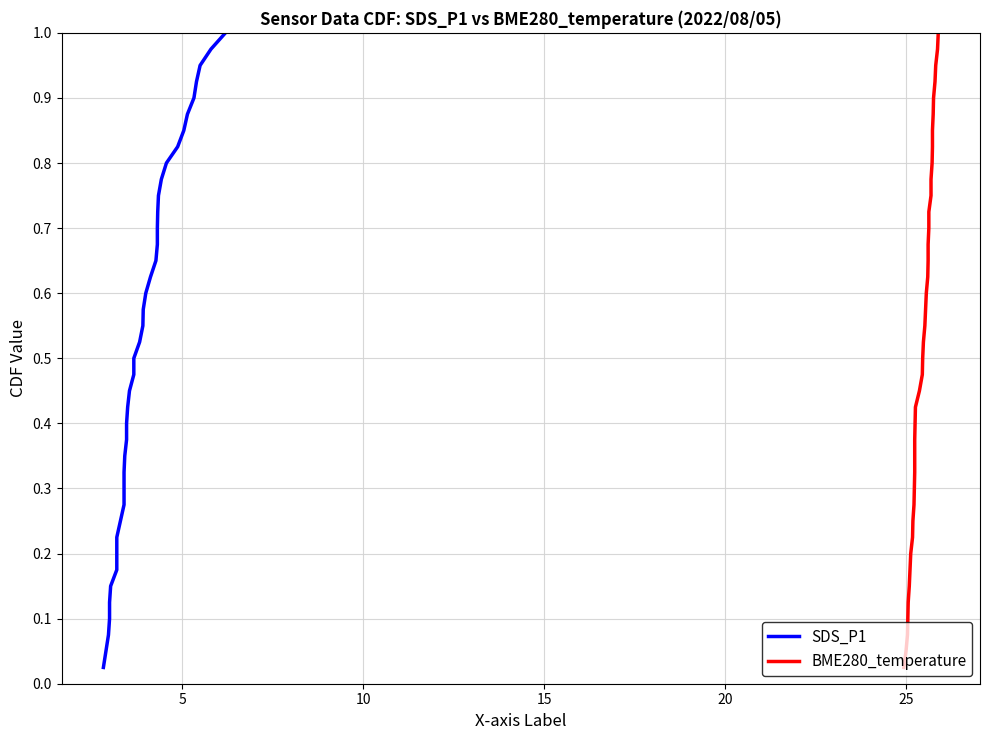

Which series has the largest total across all categories?

SDS_P1